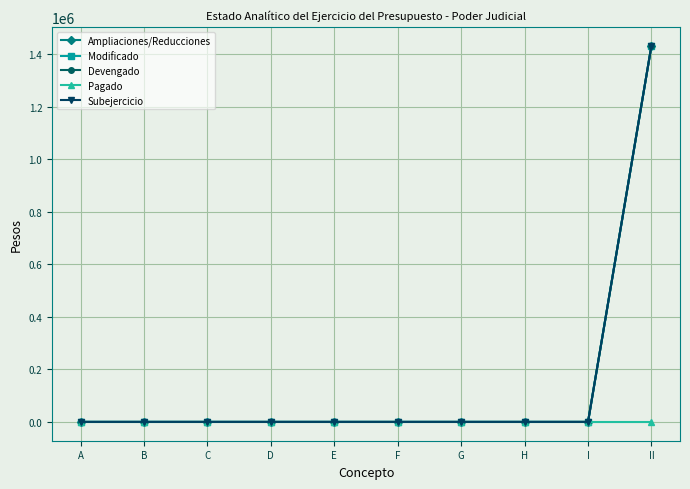

What position from the left is C?

3